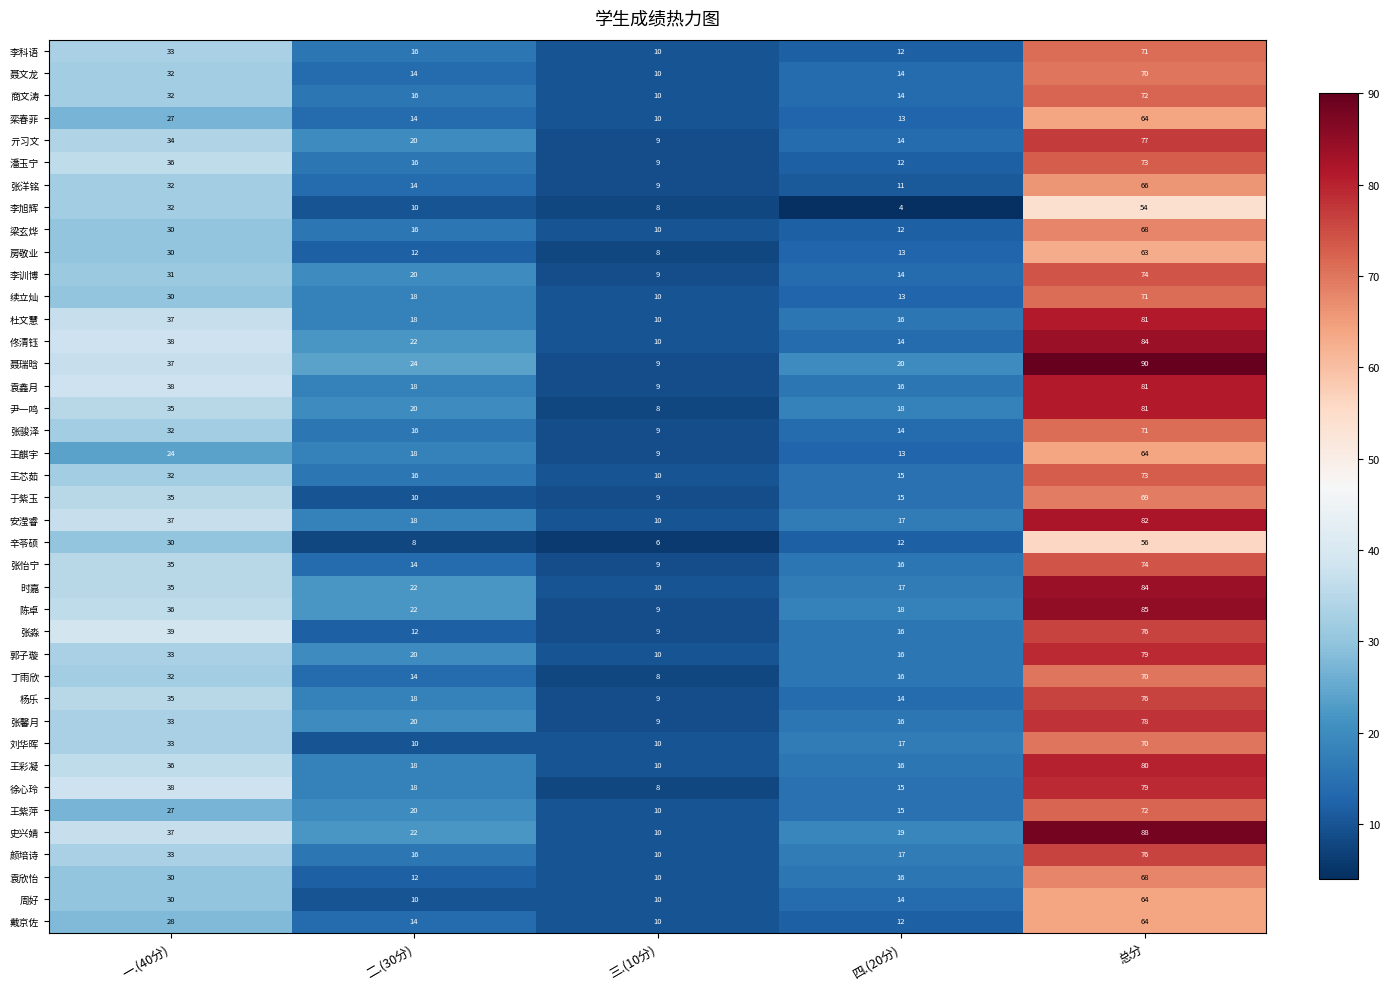

Which series has the largest total across all categories?

聂瑞晗